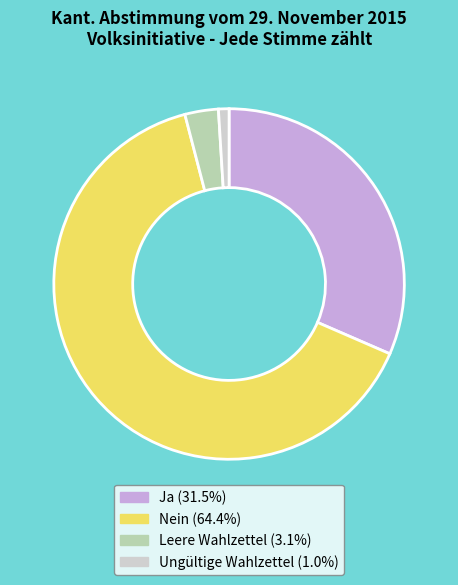

Do Nein and Ja together represent more than half of the pie?

Yes